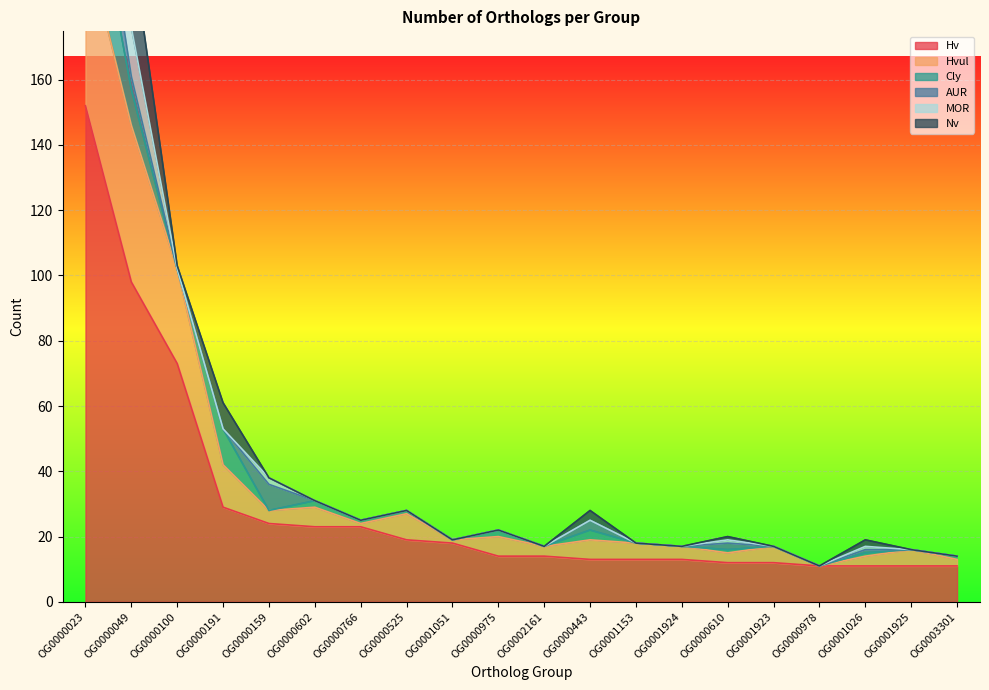

Does the chart display data point markers on the line(s)?

No